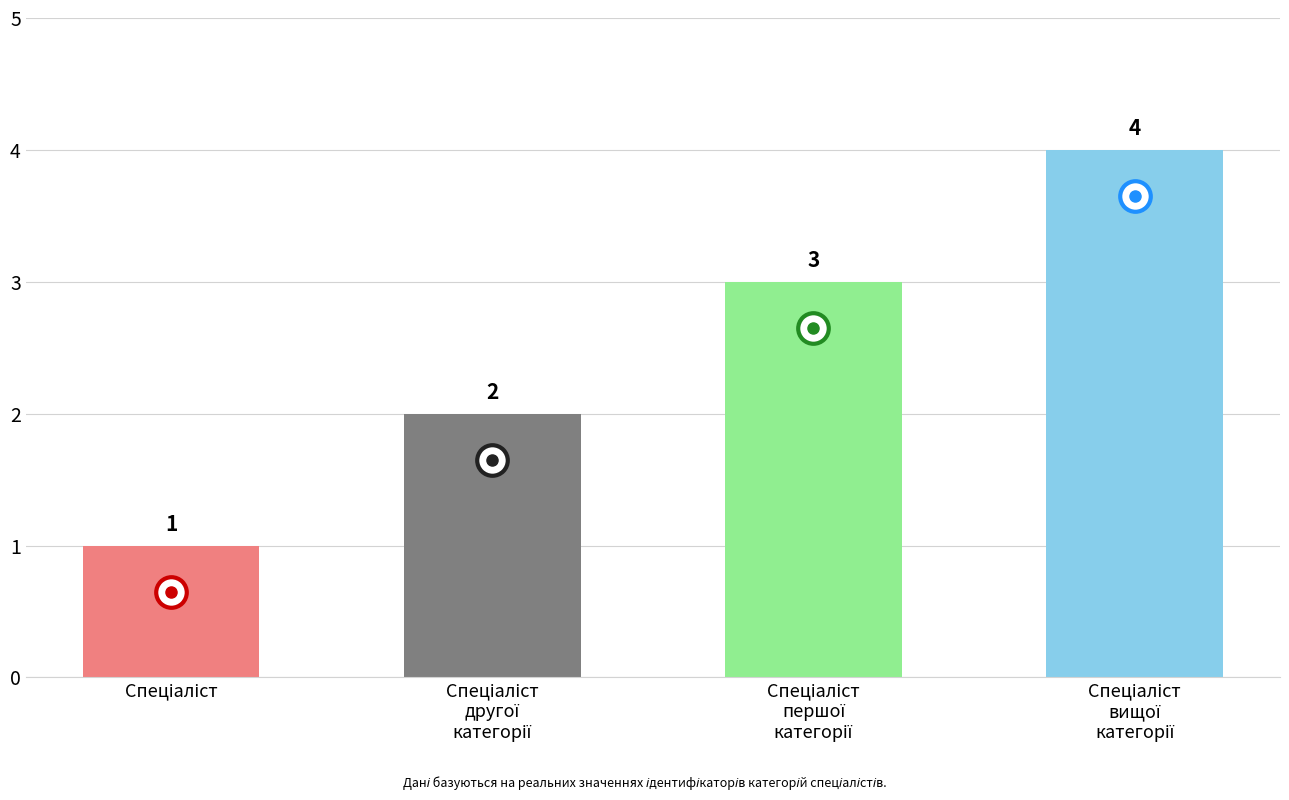

What is the value of the 2nd bar from the left?

2